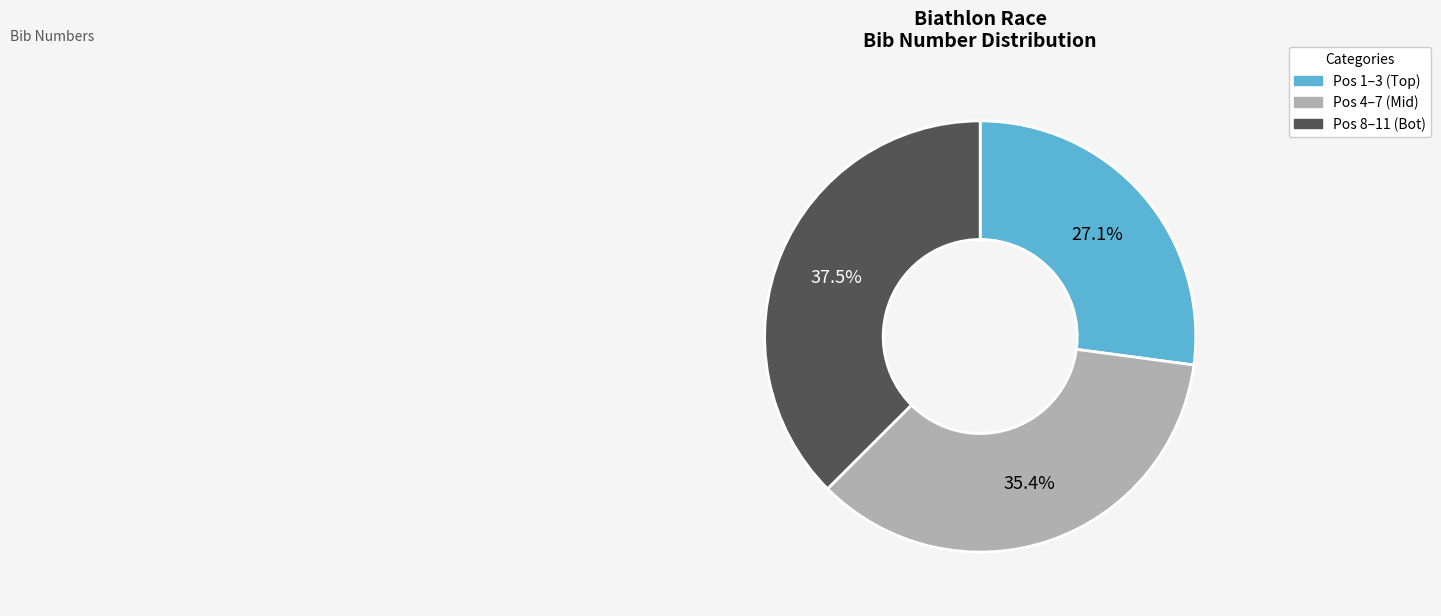

Is there a majority slice in this chart?

No